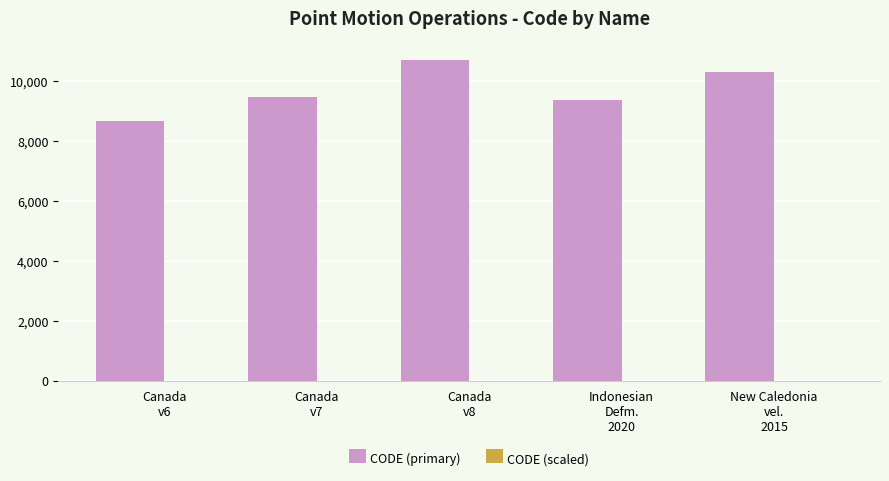

What is the sum of all CODE (primary) values?

48564.0